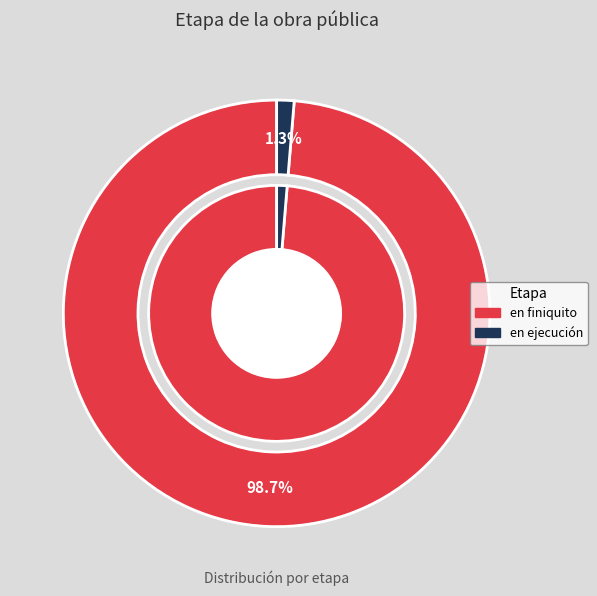

Does en ejecución represent more than half of the total?

No